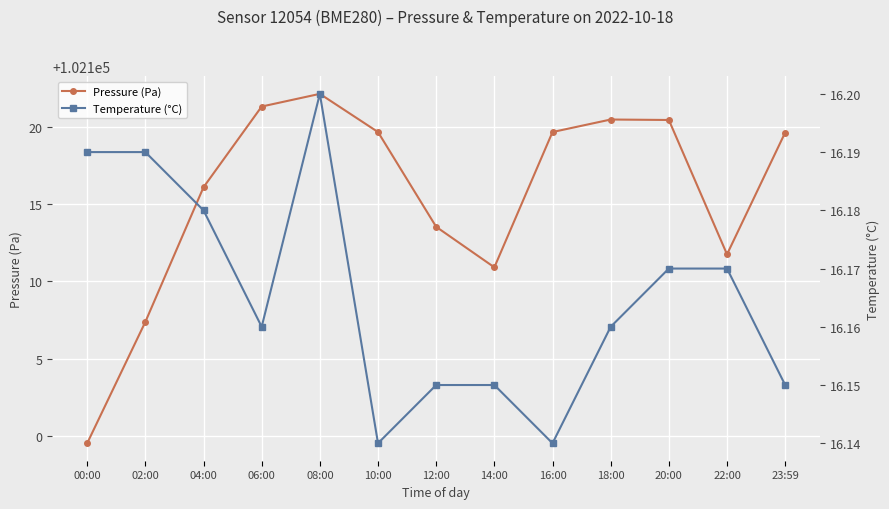

True or false: Pressure (Pa) and Temperature (°C) intersect in this chart.

False